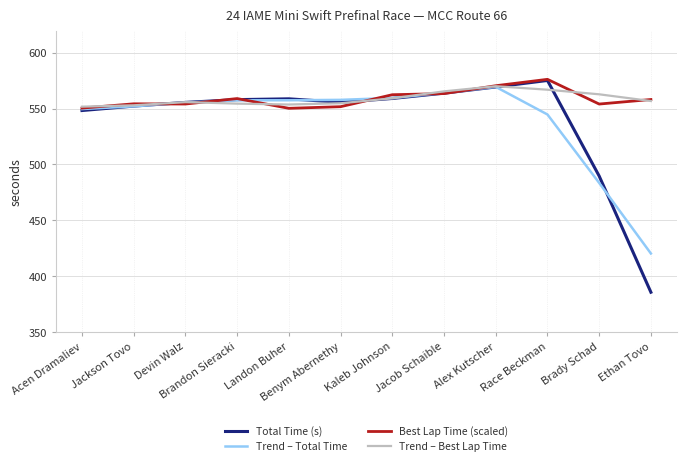

What is the total value across all series at Brady Schad?

2090.2